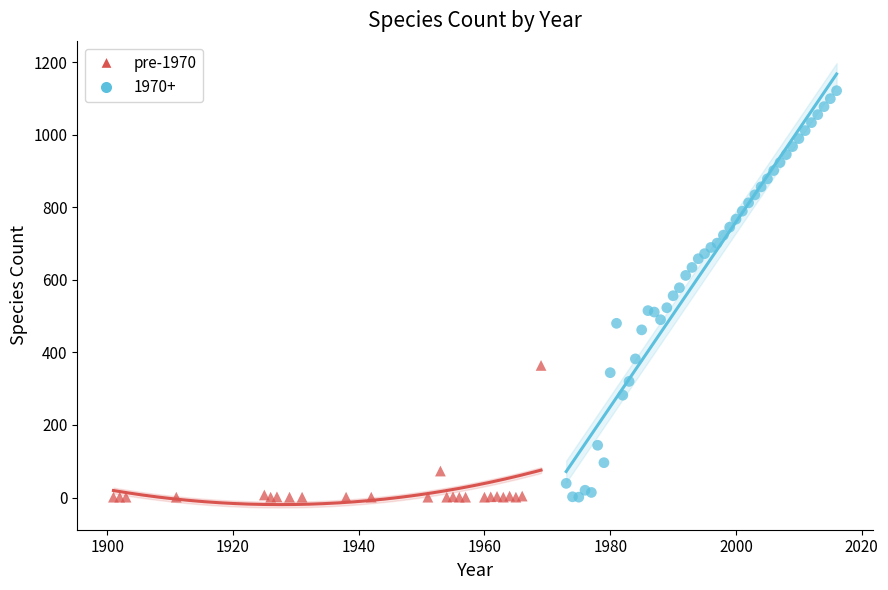

Which series has the largest Y range (max minus min)?

1970+